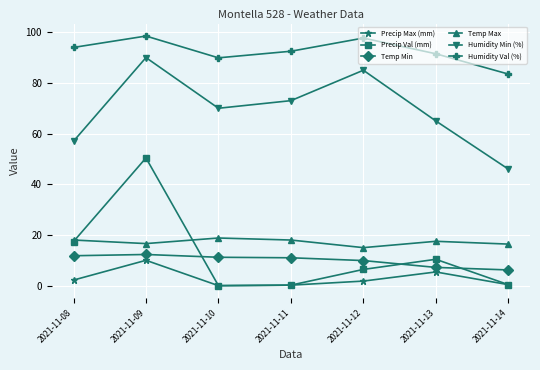

Which series has the widest spread of values?

Precip Val (mm)